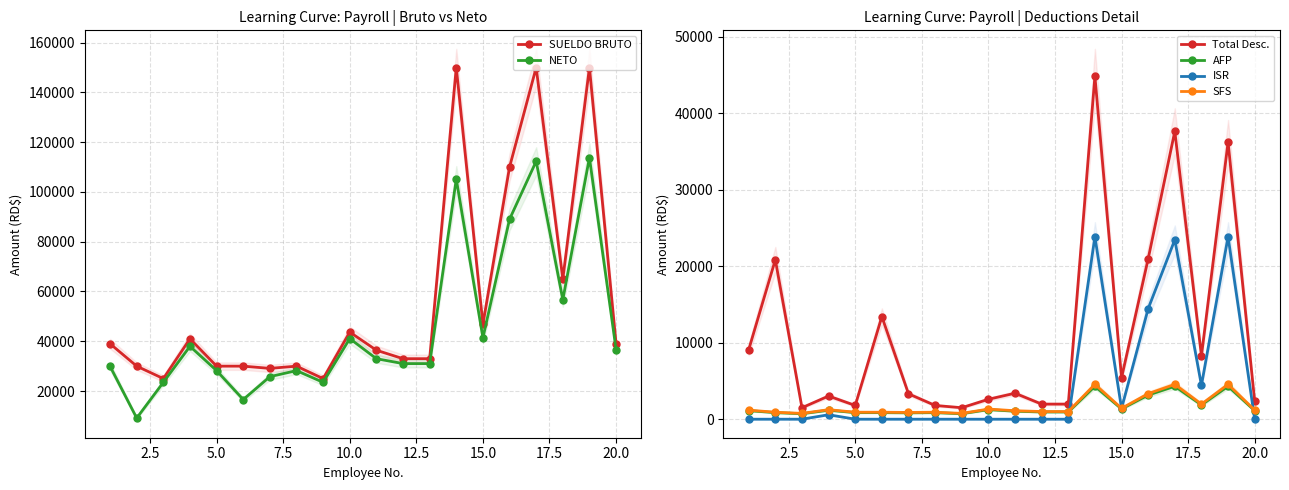

What is the maximum value for ISR?

23866.6